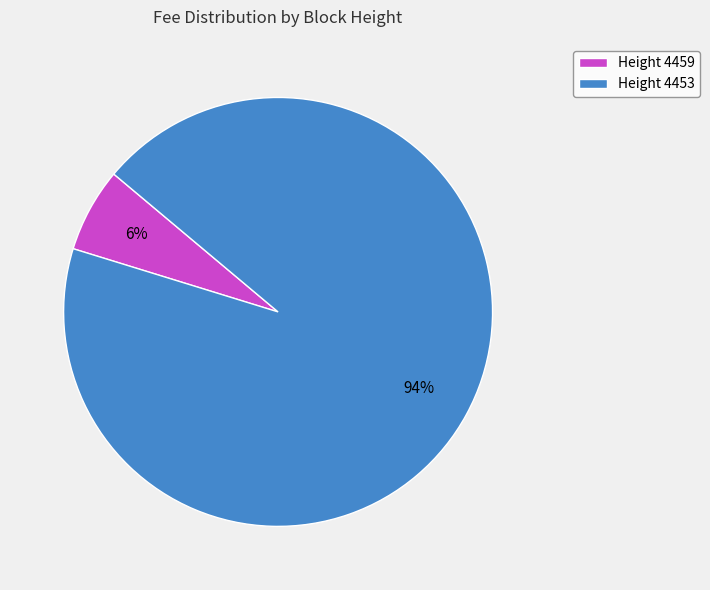

Which slice is the smallest?

Height 4459